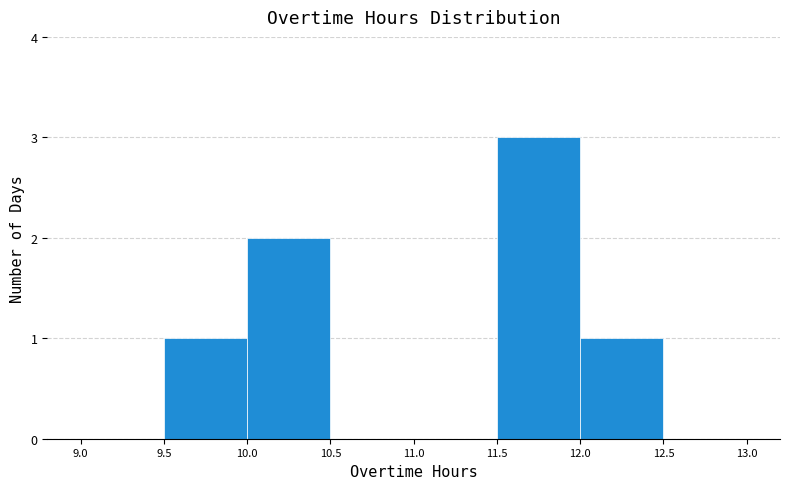

Reading left to right, list every bar in this chart as the range it spans on the x-axis followed by its height. The values are not printed on the chart, so give them approximately, as read against the axis.

9.0 to 9.5: 0
9.5 to 10.0: 1
10.0 to 10.5: 2
10.5 to 11.0: 0
11.0 to 11.5: 0
11.5 to 12.0: 3
12.0 to 12.5: 1
12.5 to 13.0: 0